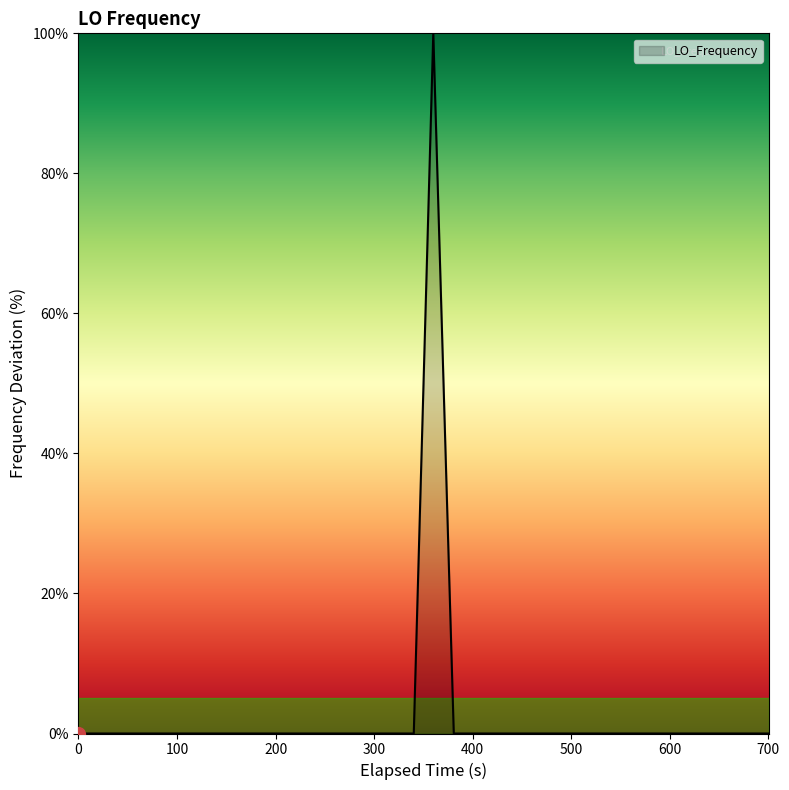

What is the greatest value displayed?

100.0